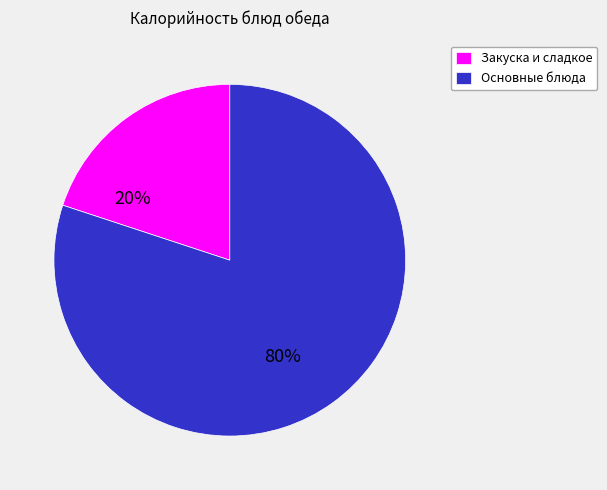

Combined, do Основные блюда and Закуска и сладкое account for over 50%?

Yes